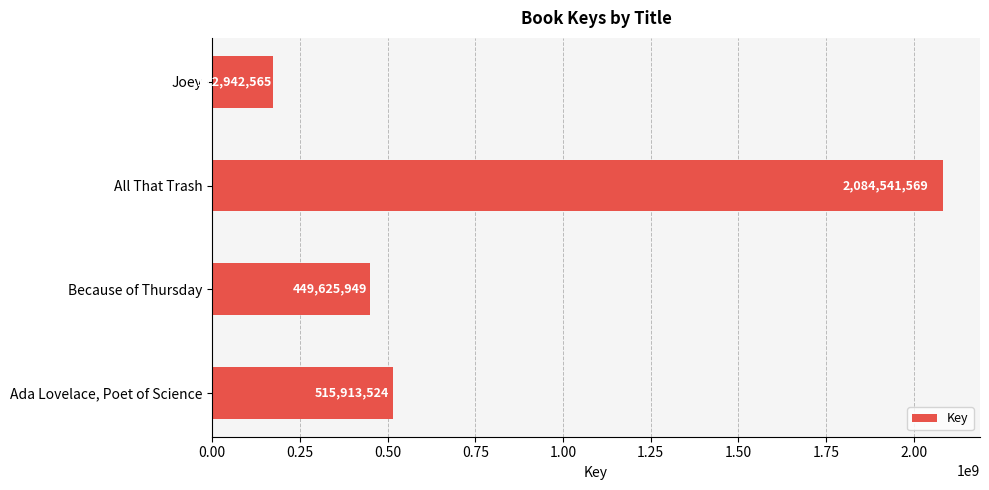

Which has a higher value, Ada Lovelace, Poet of Science or All That Trash?

All That Trash